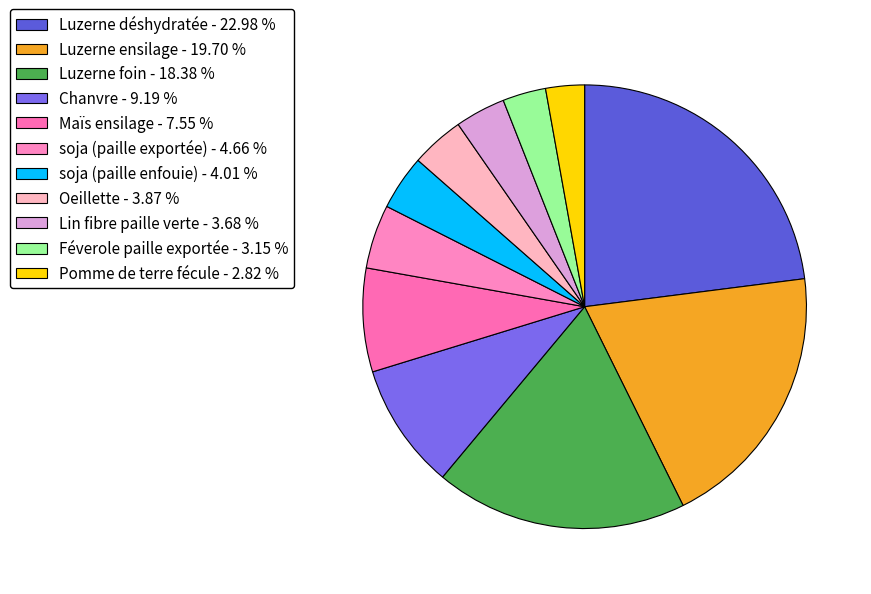

Which has a higher value, Oeillette or soja (paille exportée)?

soja (paille exportée)